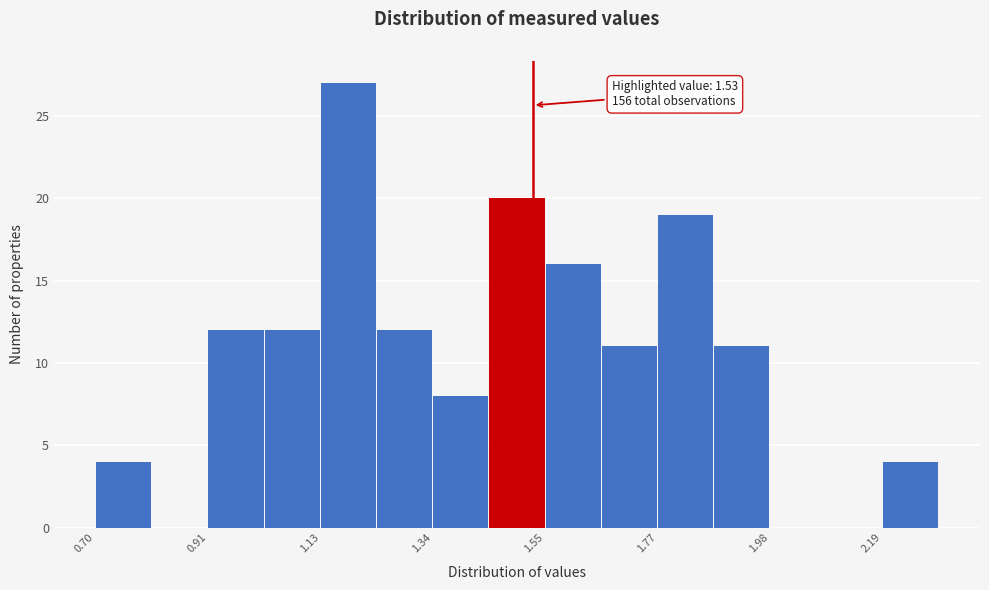

Read against the x-axis, roughly where is the centre of the tallest bar?

1.20